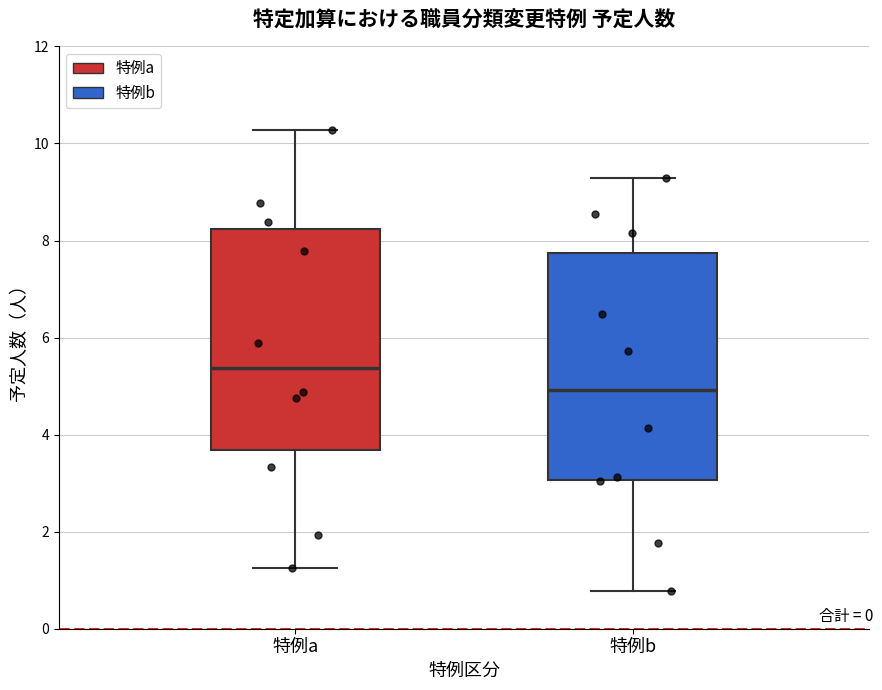

Reading left to right, transcribe this box plot: for each box, give where its median line is, the range the box spans, and where its two whiskers end, as read against the y-axis. The values are not printed on the chart, so give them approximately, as read against the axis.

特例a: median 5.4, box 3.6 to 8.2, whiskers 1.2 to 10.2
特例b: median 5.0, box 3.0 to 7.8, whiskers 0.8 to 9.2